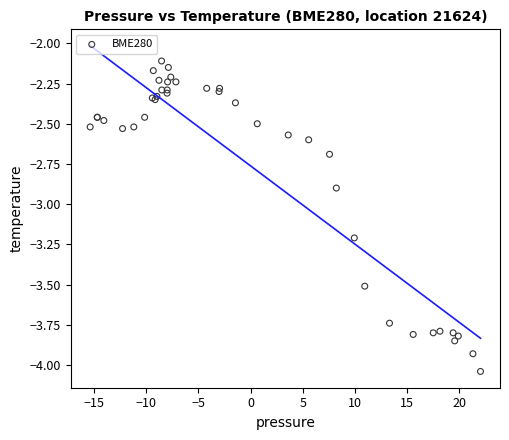

What Y value in the scatter plot is closest to -3?

-2.9